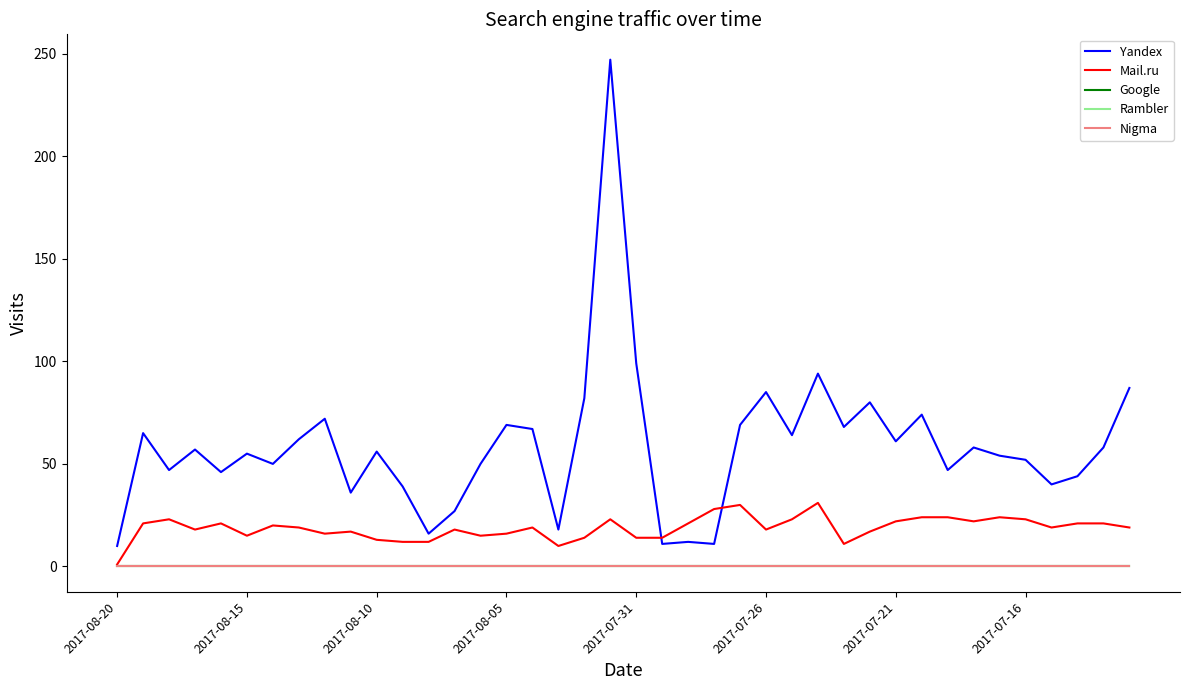

List the series in order of their peak value, highest first.

Yandex, Mail.ru, Google, Rambler, Nigma